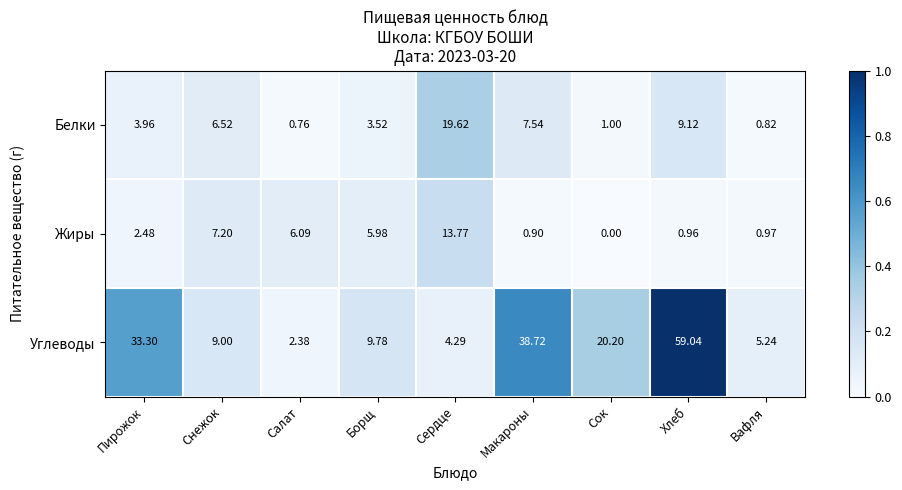

Where does the Жиры series first go above 2?

Пирожок